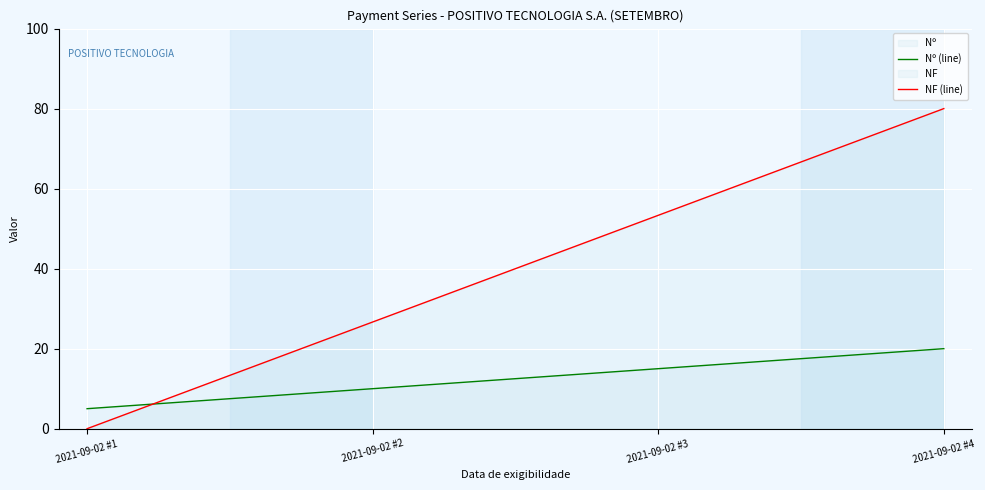

How many lines are shown in the chart?

2